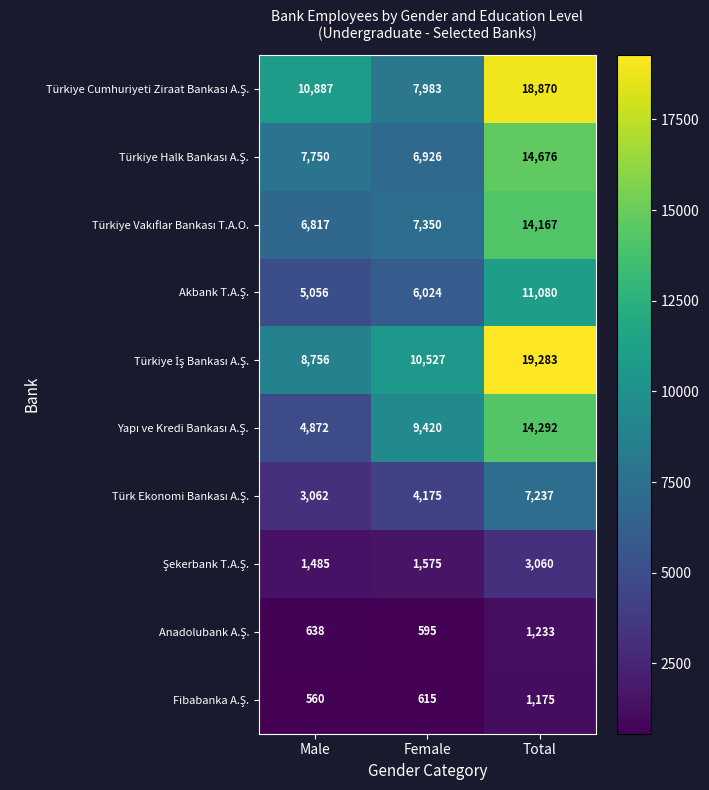

What is the total value across all series at Total?

105073